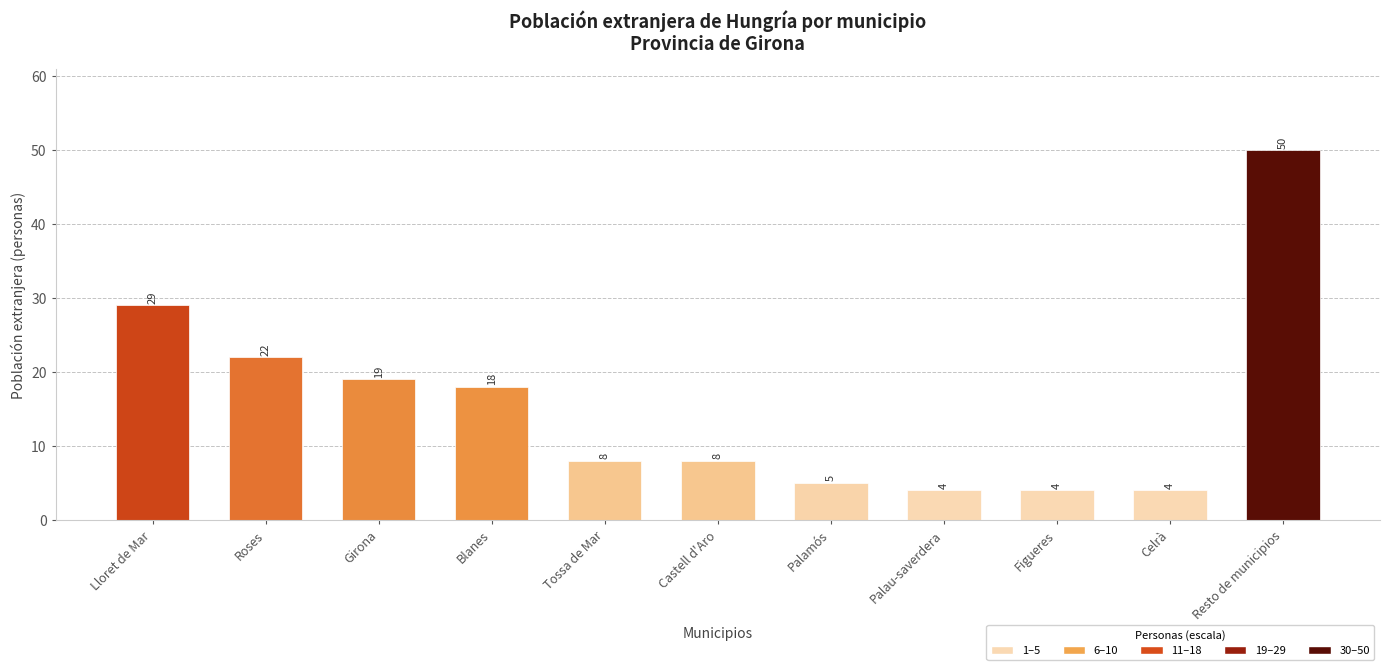

Approximately how many times larger is the value at Palamós compared to Blanes?

0.3